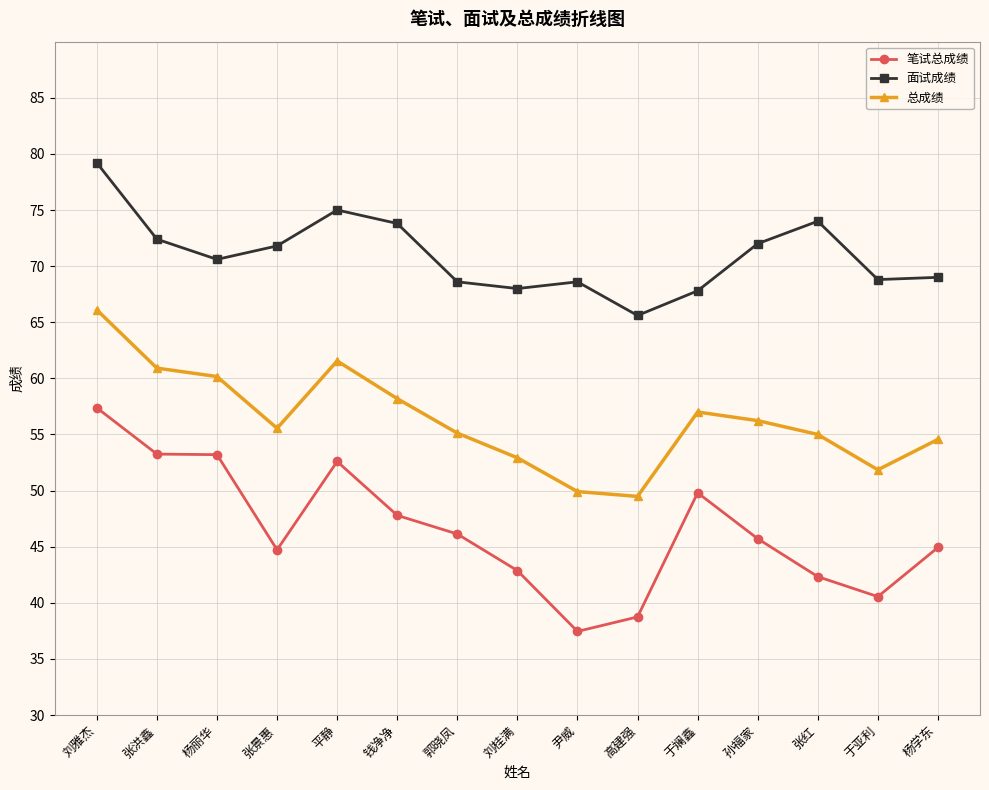

True or false: 总成绩 and 面试成绩 intersect in this chart.

False